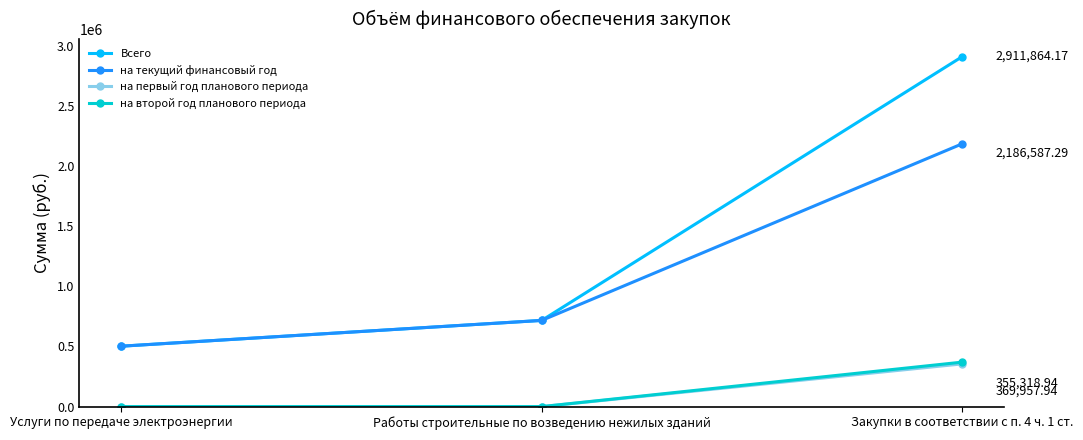

What is the label of the 1st point from the right?

Закупки в соответствии с п. 4 ч. 1 ст.